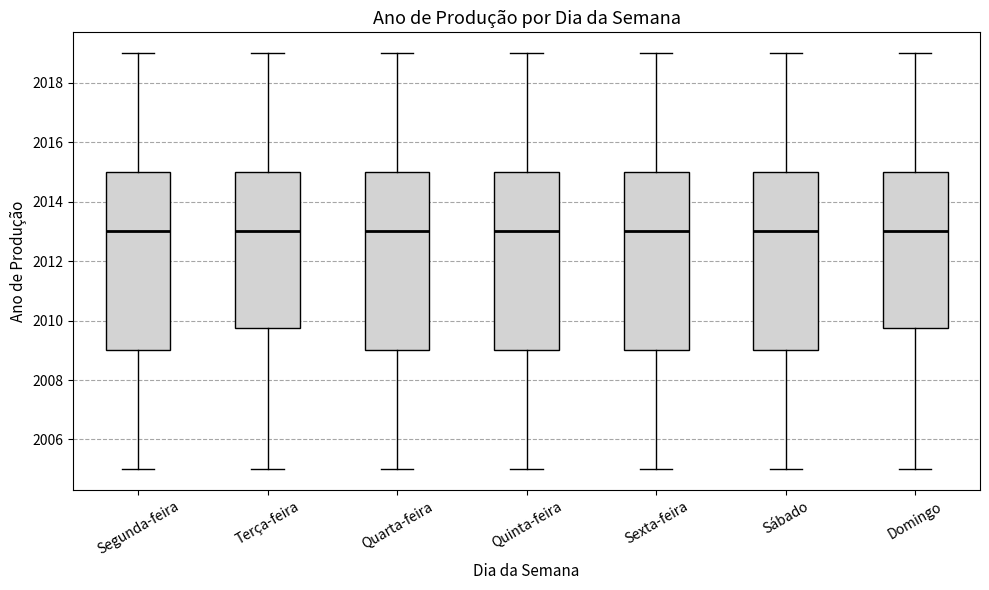

Reading left to right, transcribe this box plot: for each box, give where its median line is, the range the box spans, and where its two whiskers end, as read against the y-axis. The values are not printed on the chart, so give them approximately, as read against the axis.

Segunda-feira: median 2013.0, box 2009.0 to 2015.0, whiskers 2005.0 to 2019.0
Terça-feira: median 2013.0, box 2009.8 to 2015.0, whiskers 2005.0 to 2019.0
Quarta-feira: median 2013.0, box 2009.0 to 2015.0, whiskers 2005.0 to 2019.0
Quinta-feira: median 2013.0, box 2009.0 to 2015.0, whiskers 2005.0 to 2019.0
Sexta-feira: median 2013.0, box 2009.0 to 2015.0, whiskers 2005.0 to 2019.0
Sábado: median 2013.0, box 2009.0 to 2015.0, whiskers 2005.0 to 2019.0
Domingo: median 2013.0, box 2009.8 to 2015.0, whiskers 2005.0 to 2019.0